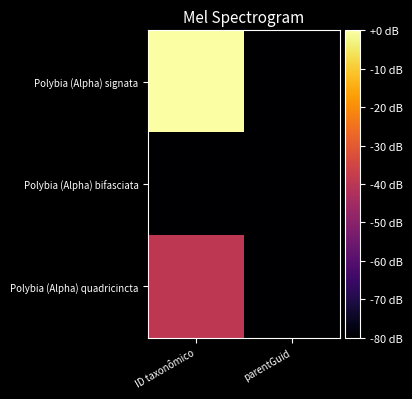

At ID taxonômico, list the series in order from largest to smallest.

Polybia (Alpha) signata, Polybia (Alpha) quadricincta, Polybia (Alpha) bifasciata